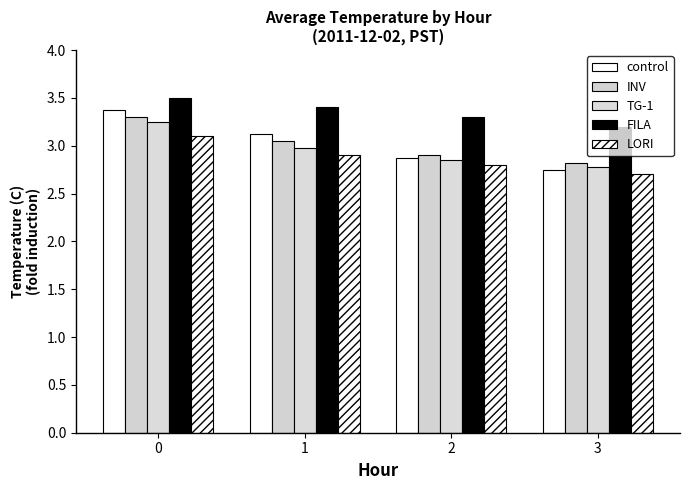

What is the difference between the highest and lowest values at 1?

0.5